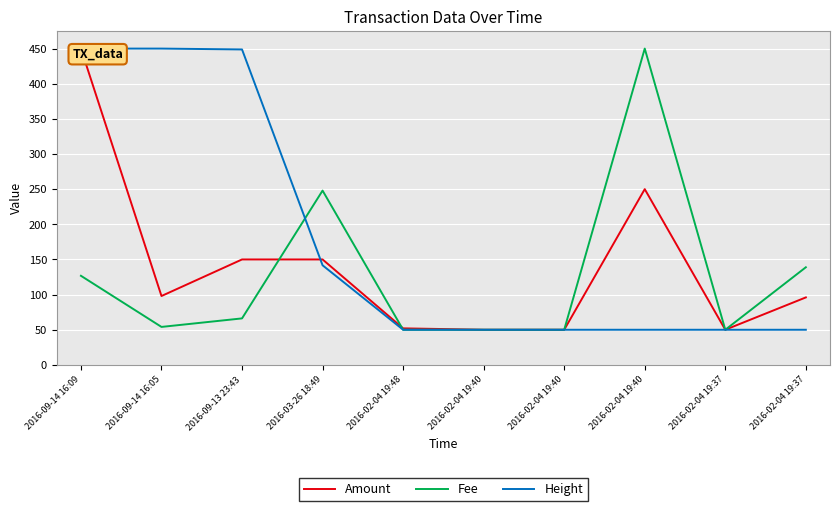

Read the Height value at 2016-03-26 18:49.

141.7